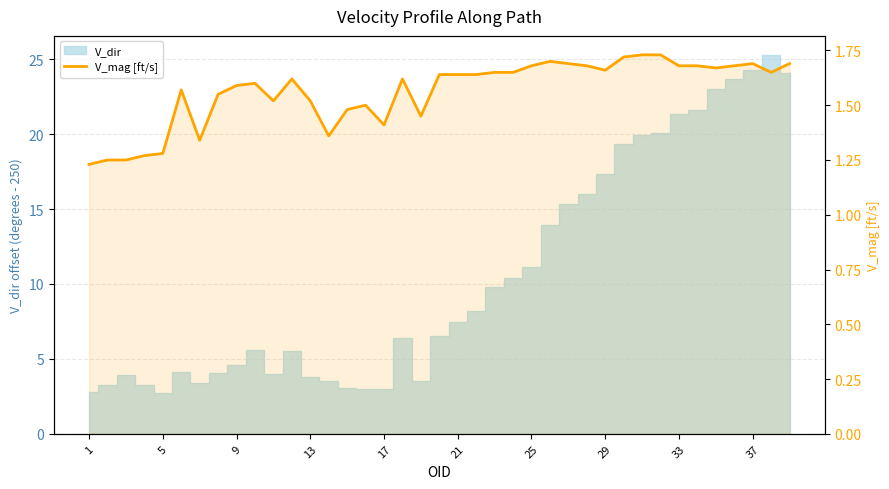

Reading left to right, what are all the values shown in this chart?

1.2	1.2	1.2	1.3	1.3	1.6	1.3	1.6	1.6	1.6	1.5	1.6	1.5	1.4	1.5	1.5	1.4	1.6	1.4	1.6	1.6	1.6	1.6	1.6	1.7	1.7	1.7	1.7	1.7	1.7	1.7	1.7	1.7	1.7	1.7	1.7	1.7	1.6	1.7